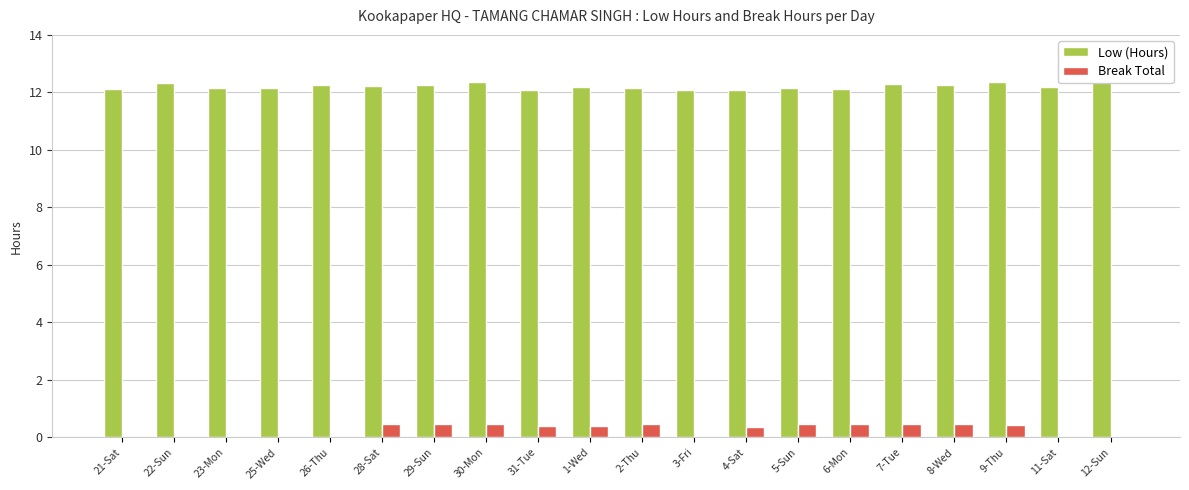

The value of Low (Hours) at 5-Sun is 12.1. True or false?

True